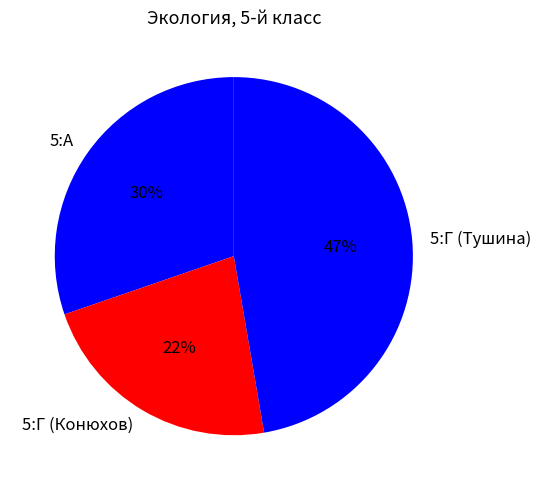

To the nearest percent, what portion does 5:Г (Конюхов) represent?

22%